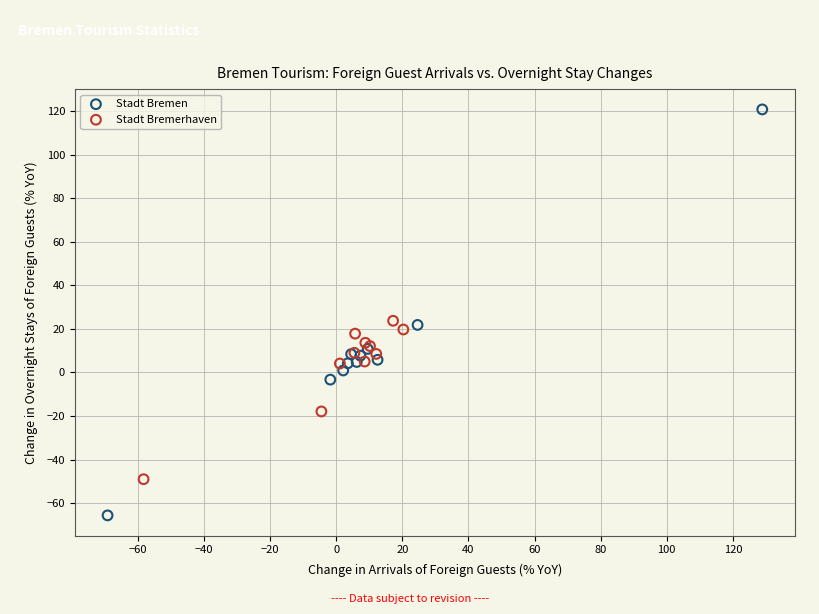

Which series reaches the maximum Y coordinate?

Stadt Bremen